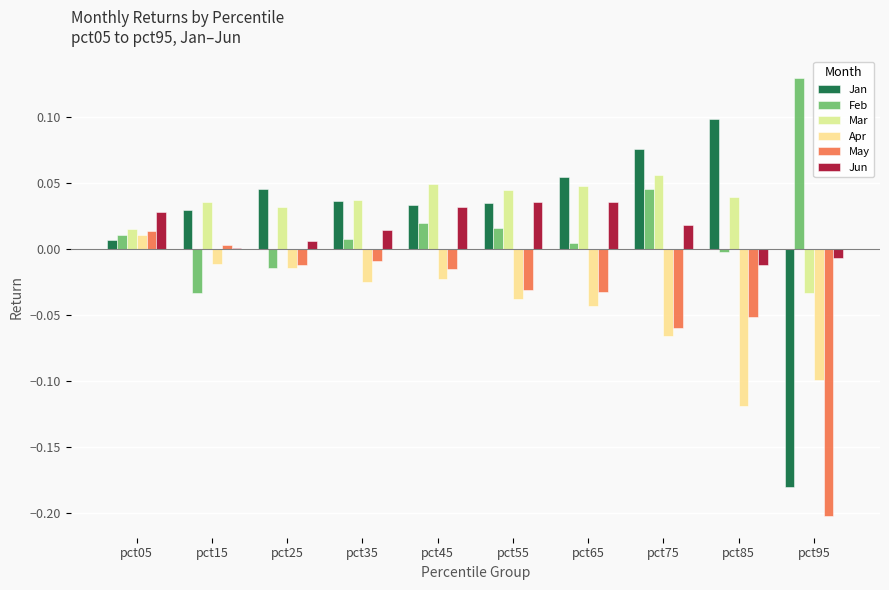

True or false: May has a value of -0.0 at pct35.

False